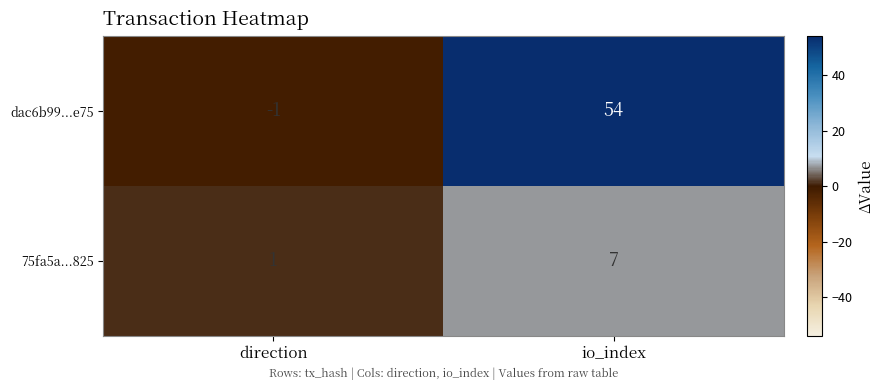

What is the sum of all dac6b99...e75 values?

53